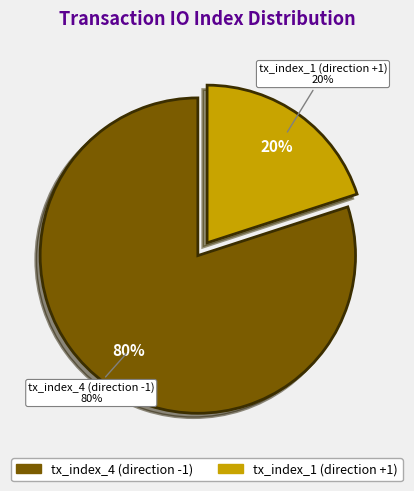

To the nearest percent, what portion does tx_index_4 (direction -1) represent?

80%